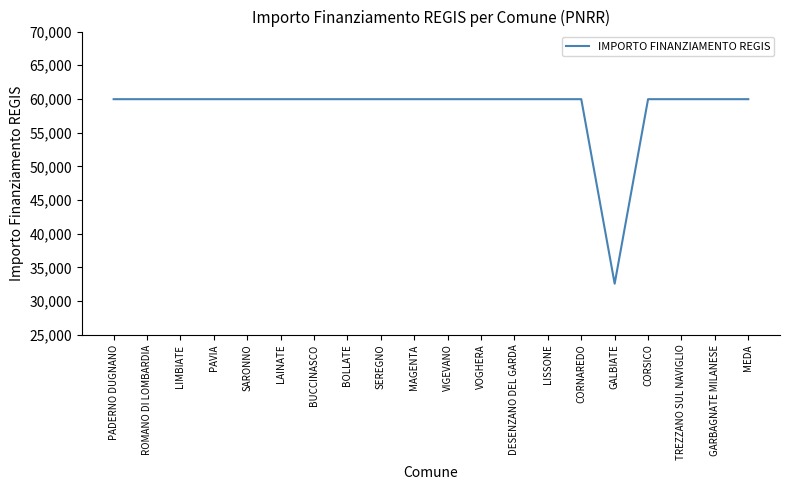

Approximately how many times larger is the value at CORSICO compared to BUCCINASCO?

1.0